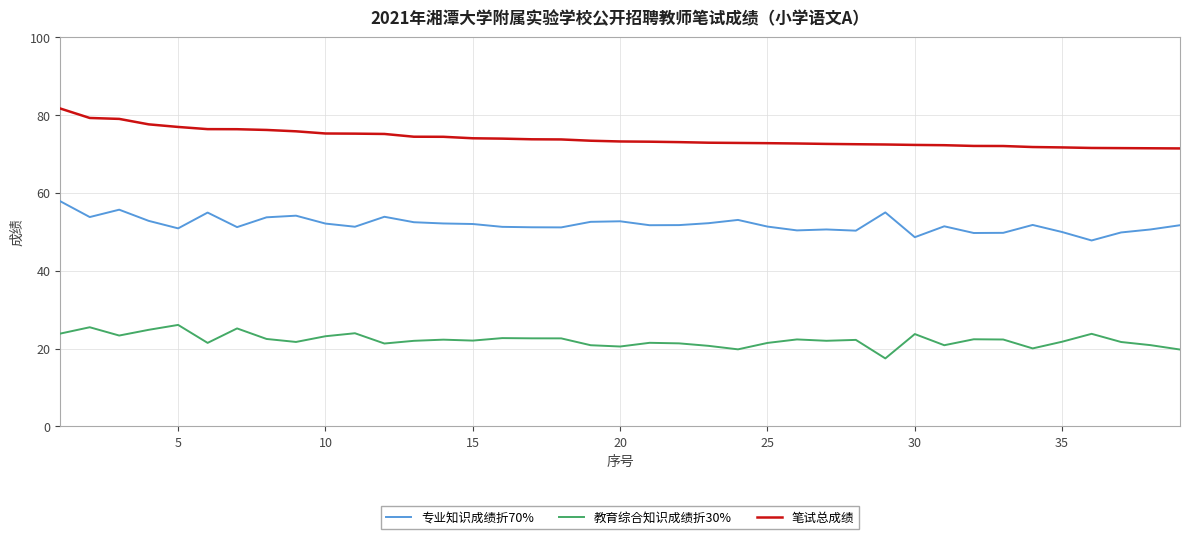

True or false: 教育综合知识成绩折30% and 笔试总成绩 intersect in this chart.

False